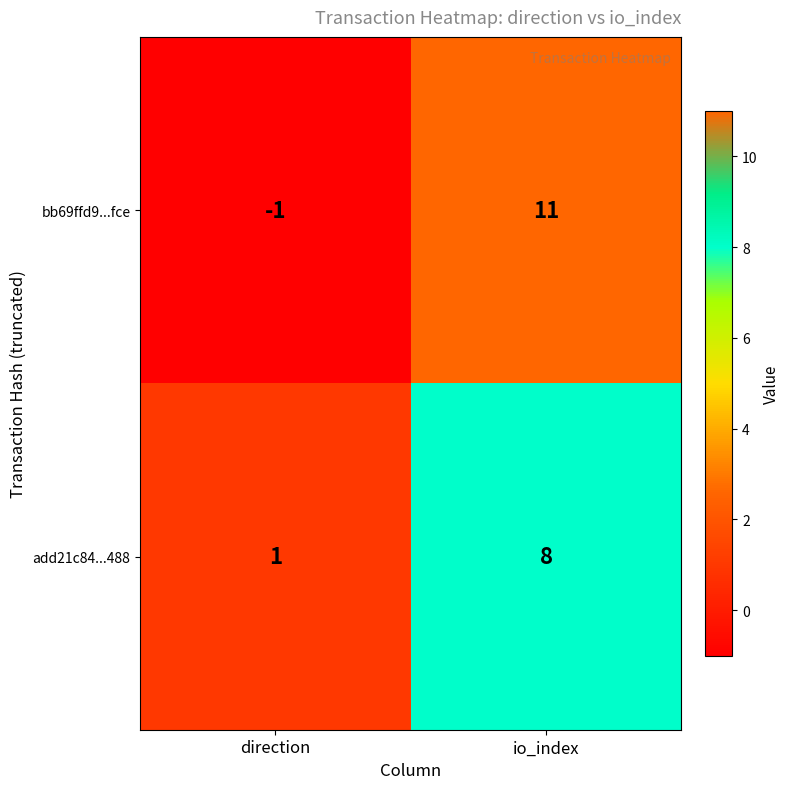

What is the average value of the bb69ffd9...fce series?

5